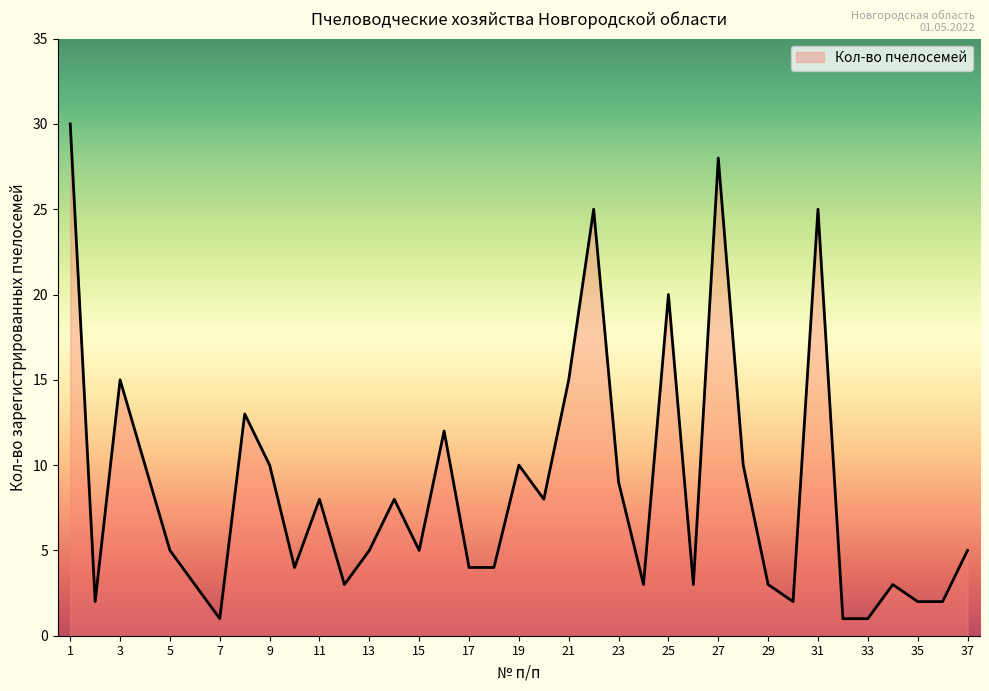

What is the average value?

9